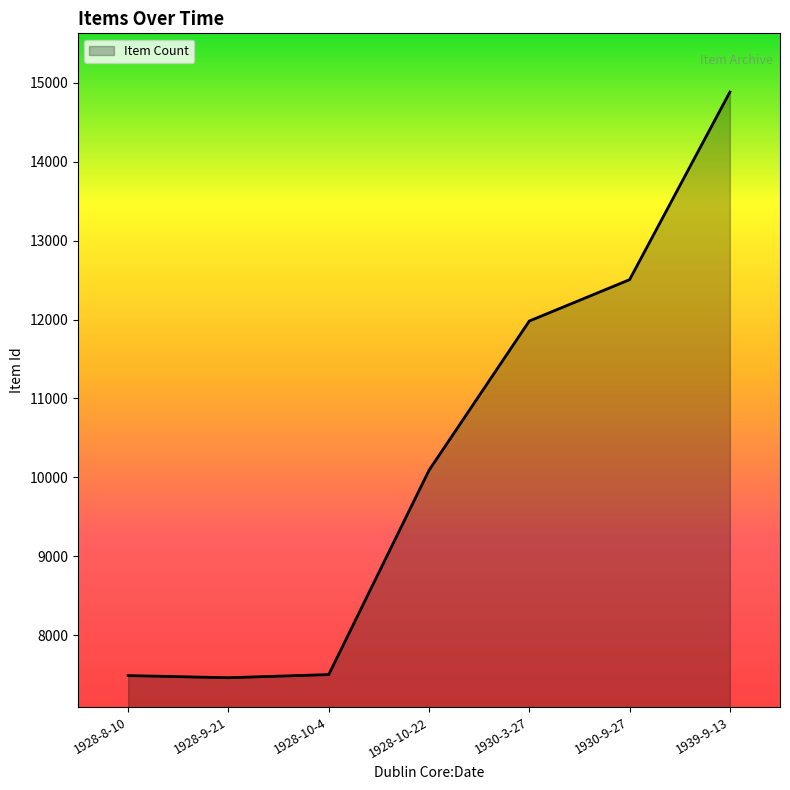

What is the maximum value shown in the chart?

14883